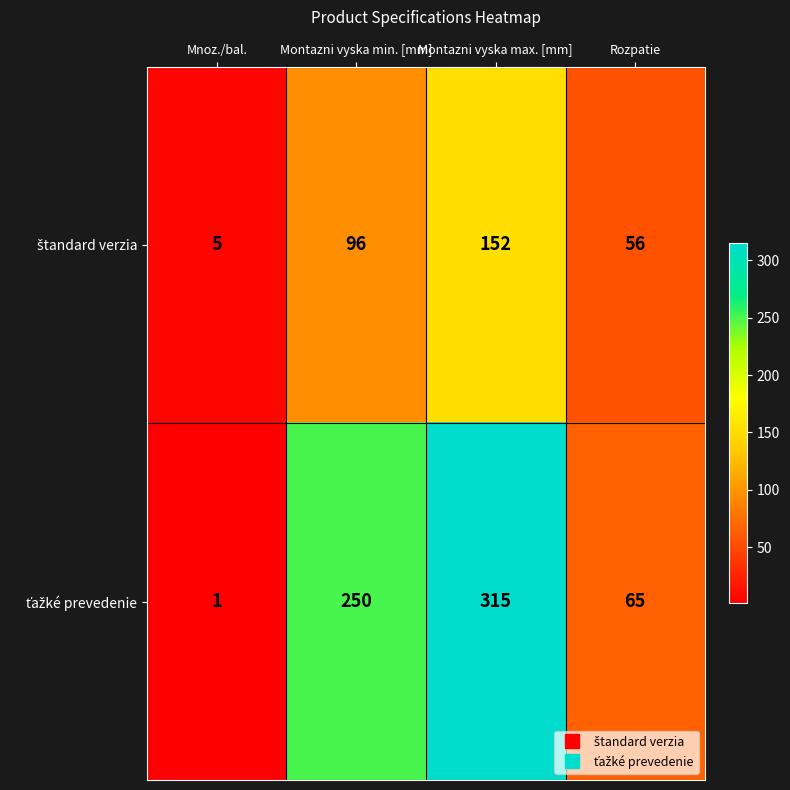

At how many categories does at least one series exceed 45?

3